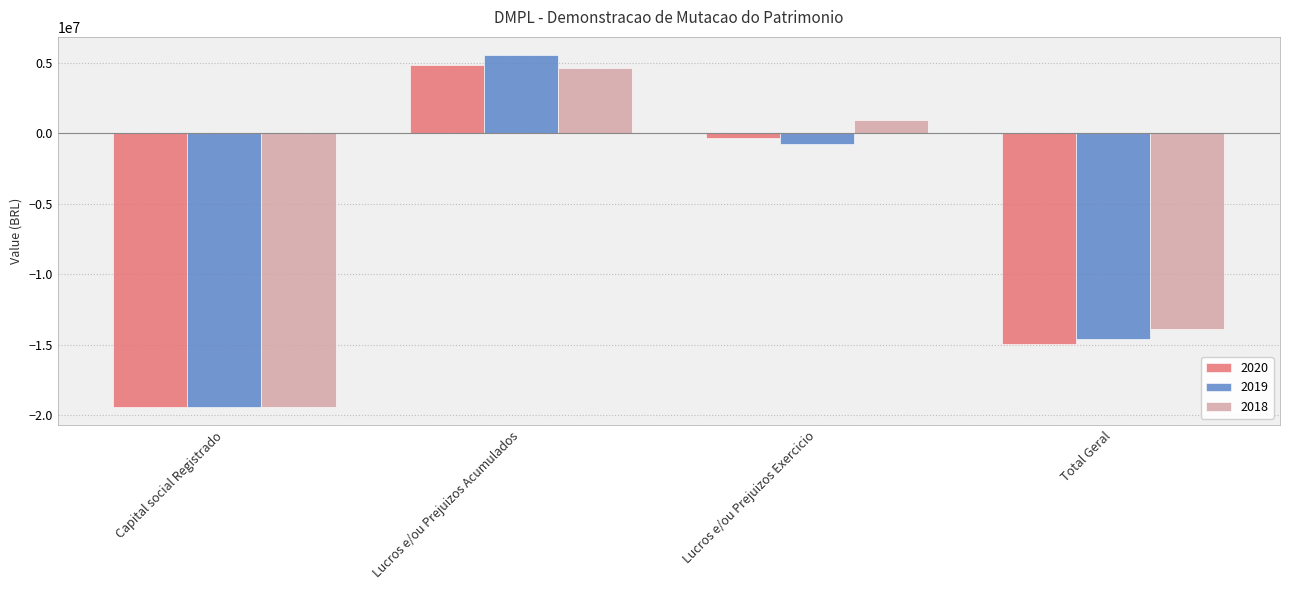

Reading right to left, transcribe all the data shown in this chart.

2020: Total Geral=-14946405.8	Lucros e/ou Prejuizos Exercicio=-330914.3	Lucros e/ou Prejuizos Acumulados=4820198.6	Capital social Registrado=-19435690.0
2019: Total Geral=-14615491.4	Lucros e/ou Prejuizos Exercicio=-768883.2	Lucros e/ou Prejuizos Acumulados=5589081.8	Capital social Registrado=-19435690.0
2018: Total Geral=-13846608.2	Lucros e/ou Prejuizos Exercicio=925275.8	Lucros e/ou Prejuizos Acumulados=4663806.0	Capital social Registrado=-19435690.0